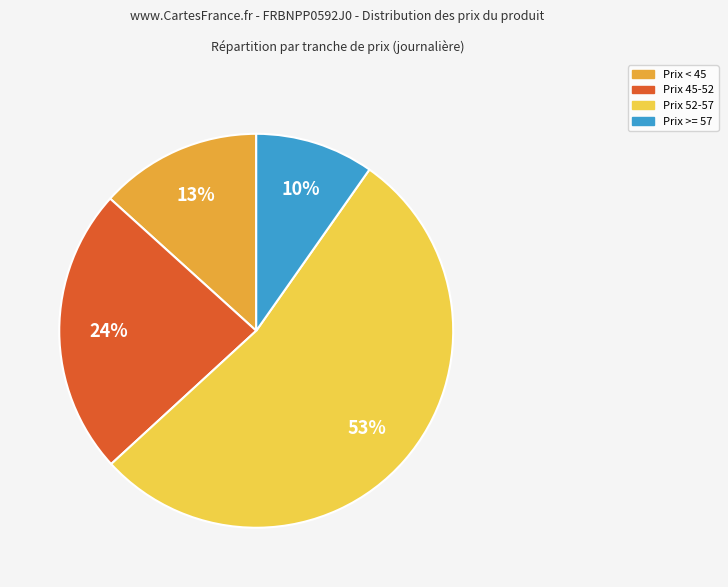

Is there any slice that represents more than half of the pie?

Yes